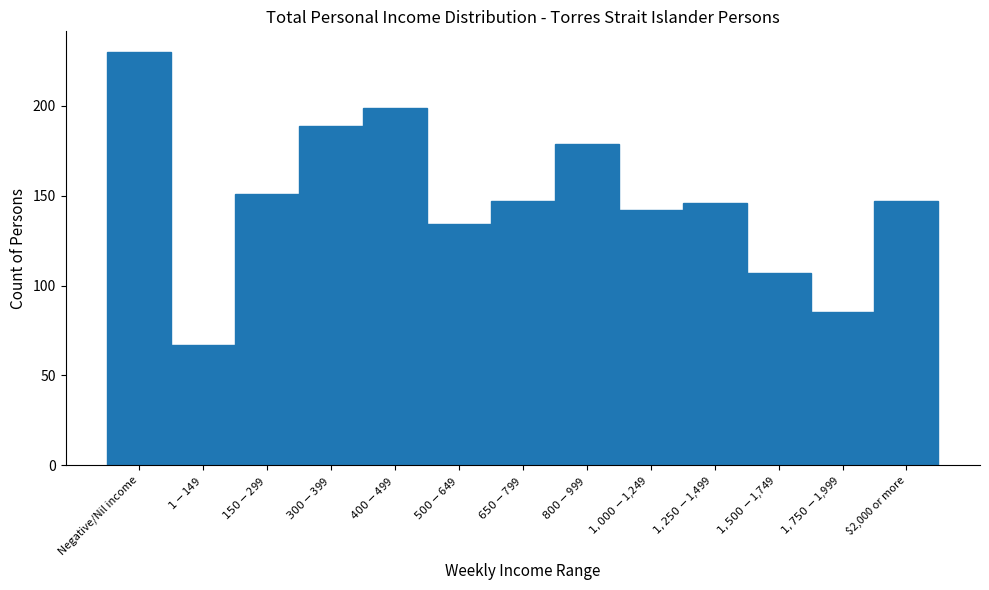

Reading right to left, extract all data points from this chart.

147	85	107	146	142	179	147	134	199	189	151	67	230